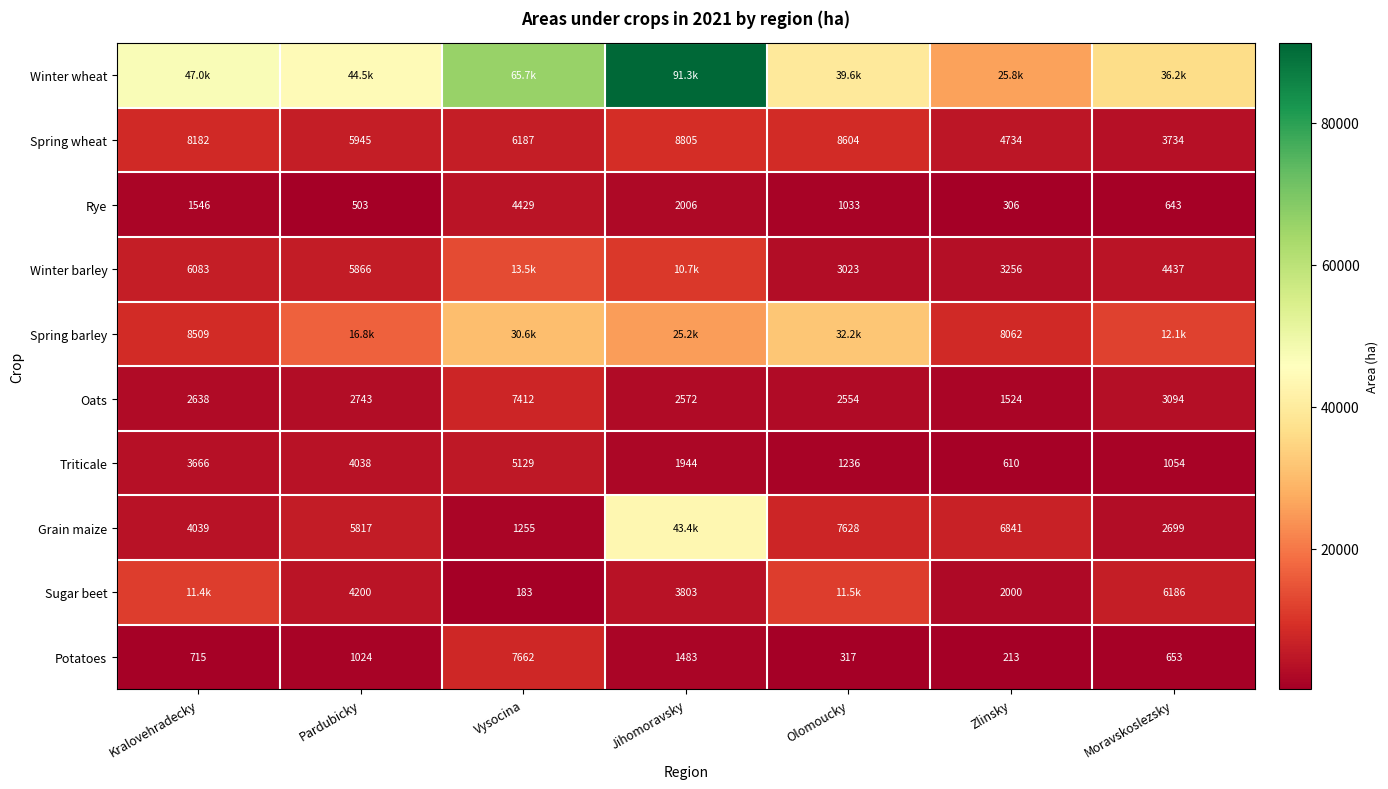

The Oats series shows 11338.2 at Vysocina. True or false?

False